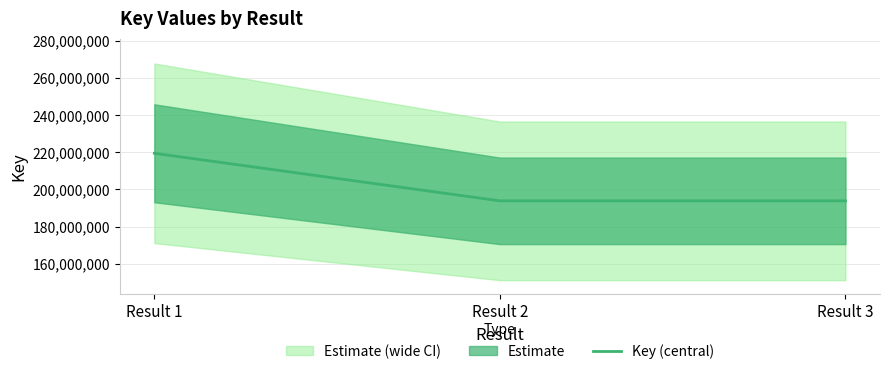

Count the number of values greater than 193879034.

1